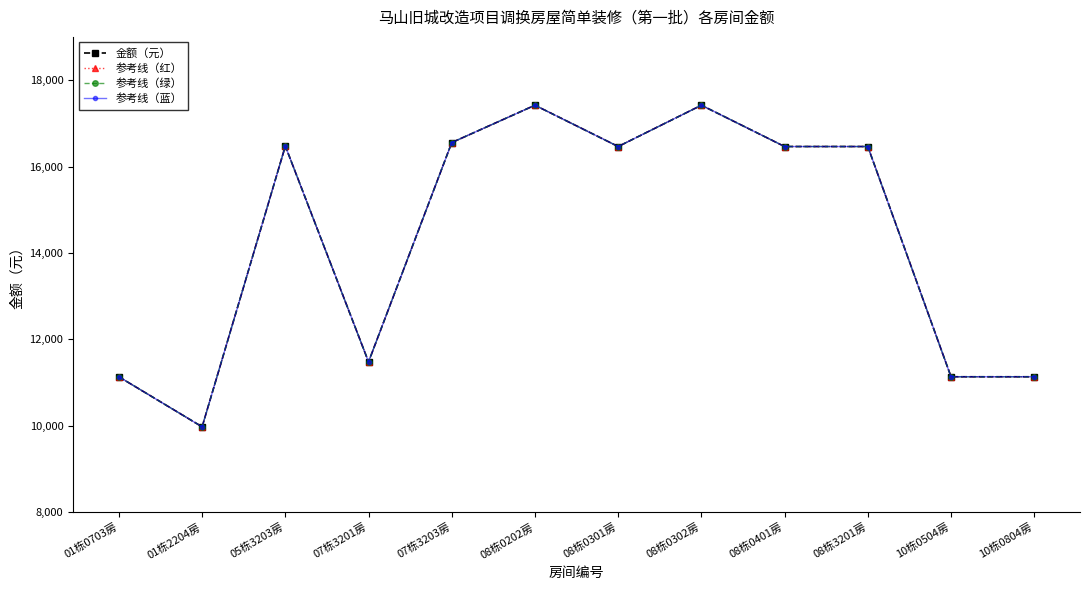

Is this an area chart (filled region under the line)?

No